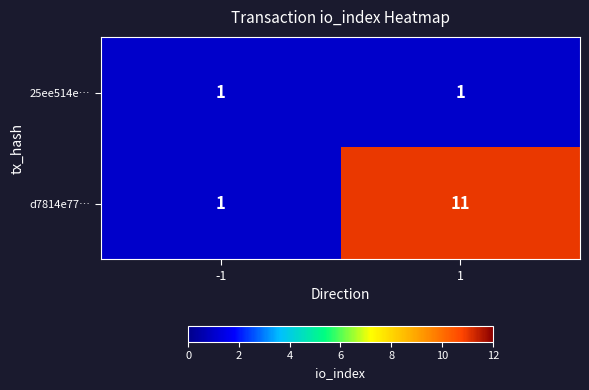

Read the d7814e77… value at 1, to the nearest 10.

10